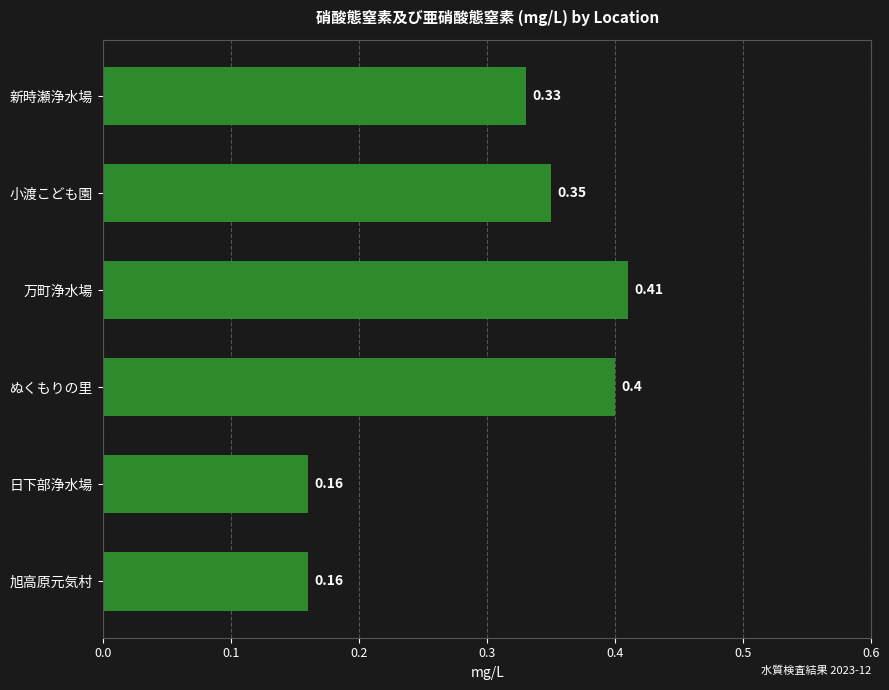

What is the label of the 2nd bar from the top?

小渡こども園